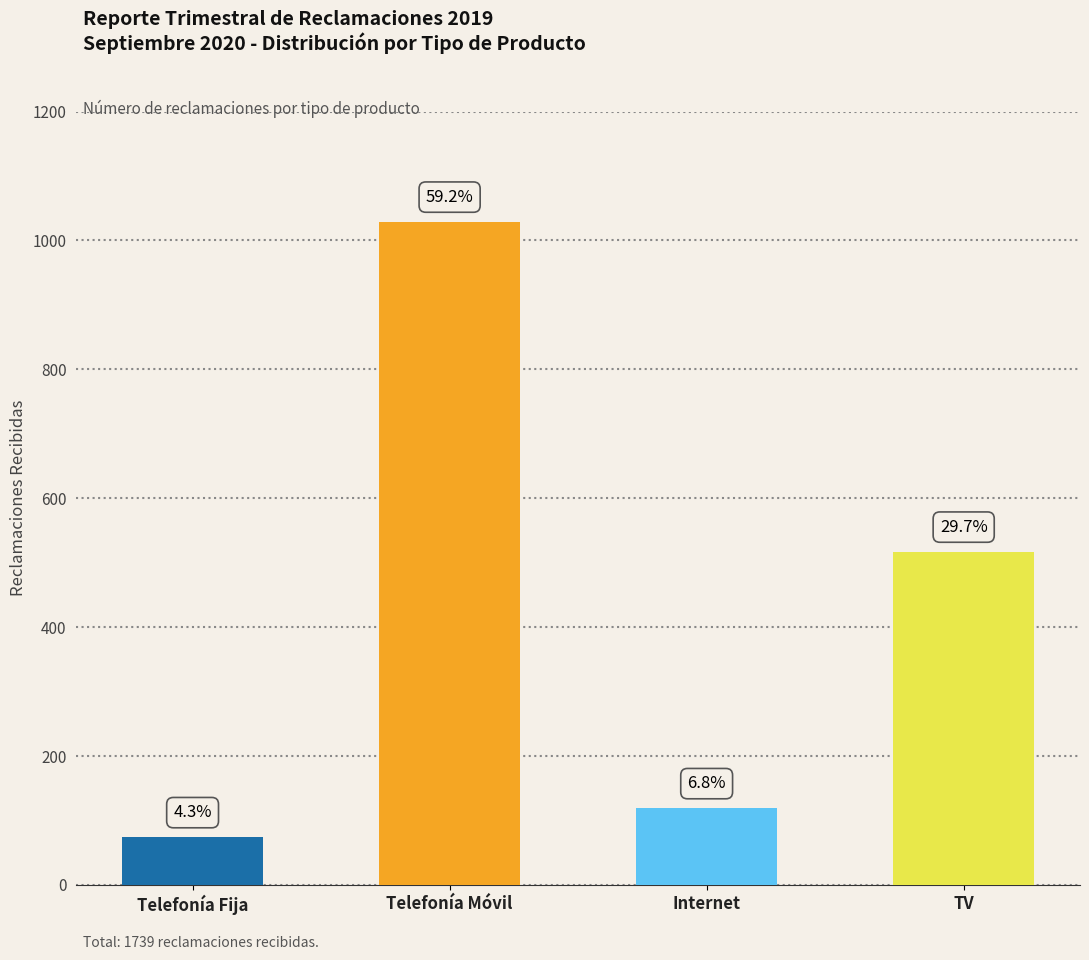

The chart shows a value of 1740 at Telefonía Móvil. True or false?

False